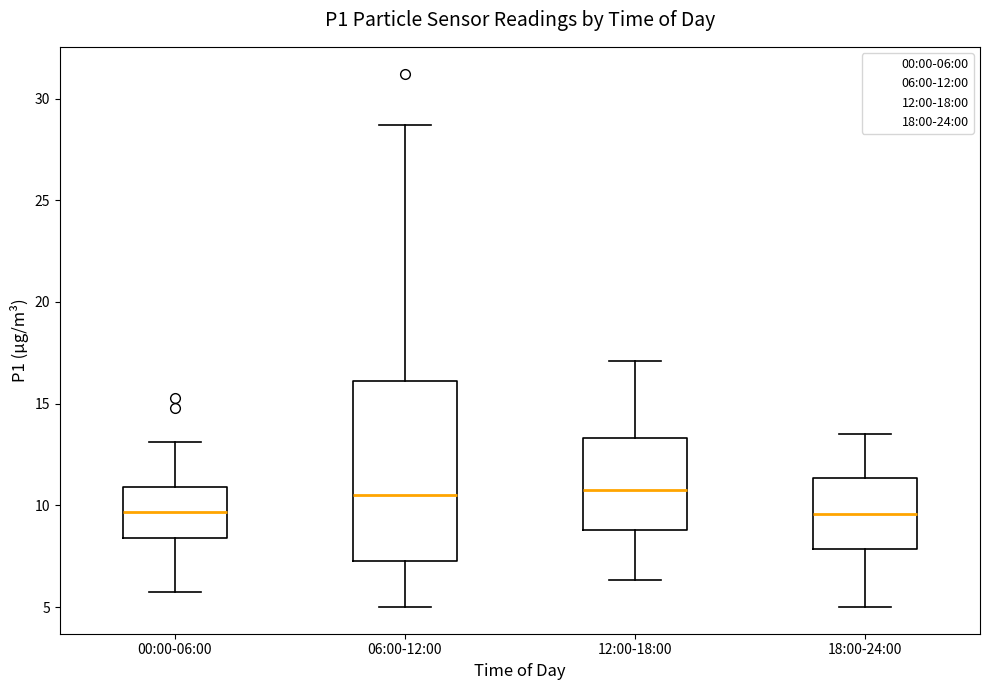

Reading left to right, read every box against the y-axis: the position of its median line, the range the box covers, and the ends of its whiskers. The values are not printed on the chart, so give them approximately, as read against the axis.

00:00-06:00: median 9.5, box 8.5 to 11.0, whiskers 5.5 to 13.0
06:00-12:00: median 10.5, box 7.5 to 16.0, whiskers 5.0 to 28.5
12:00-18:00: median 11.0, box 9.0 to 13.5, whiskers 6.5 to 17.0
18:00-24:00: median 9.5, box 8.0 to 11.5, whiskers 5.0 to 13.5